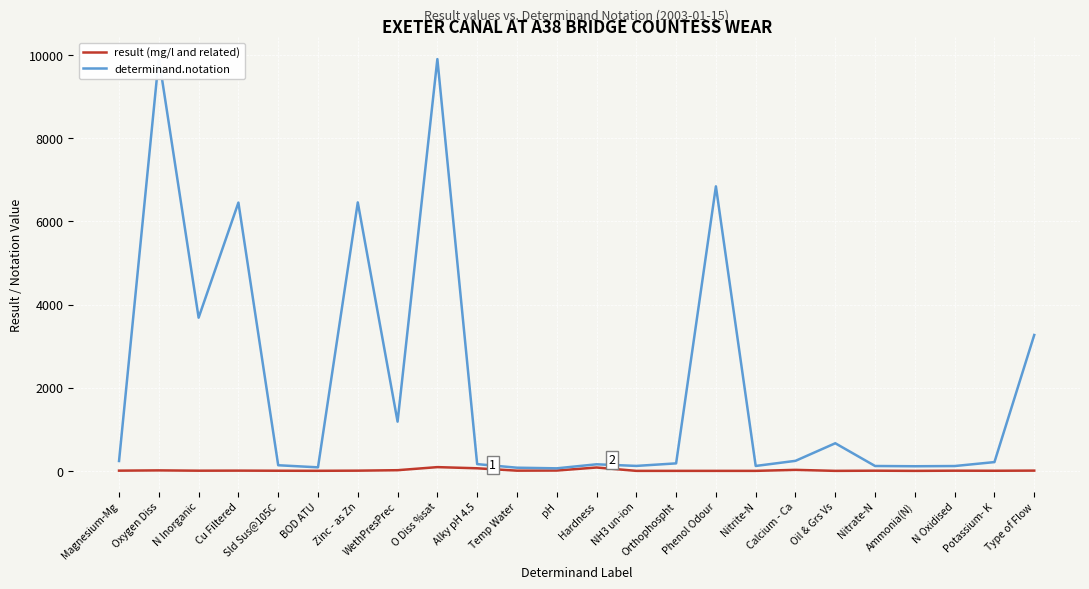

Where is determinand.notation nearest to the value 4992?

N Inorganic